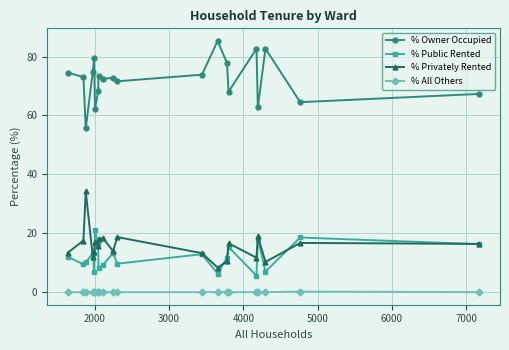

Rank the series by their maximum value, from highest to lowest.

% Owner Occupied, % Privately Rented, % Public Rented, % All Others